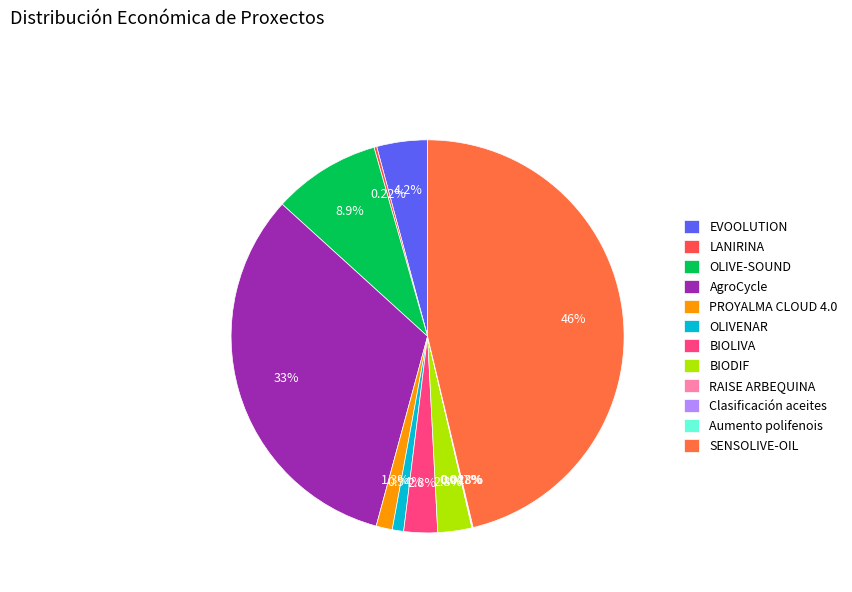

Rank the categories by value from lowest to highest.

Clasificación aceites, Aumento polifenois, RAISE ARBEQUINA, LANIRINA, OLIVENAR, PROYALMA CLOUD 4.0, BIOLIVA, BIODIF, EVOOLUTION, OLIVE-SOUND, AgroCycle, SENSOLIVE-OIL